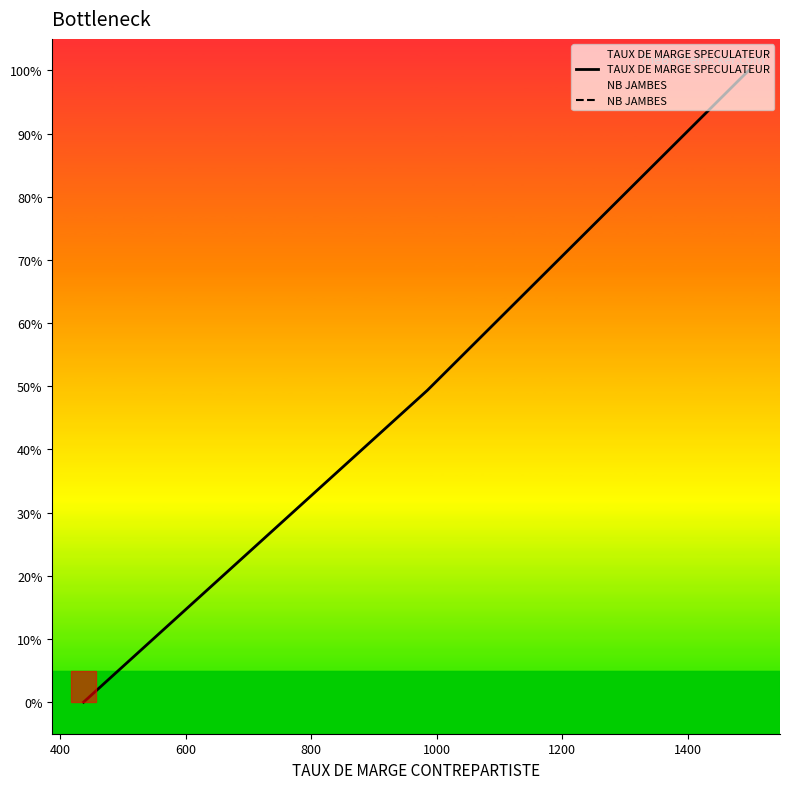

List the series in order of their peak value, highest first.

TAUX DE MARGE SPECULATEUR, NB JAMBES